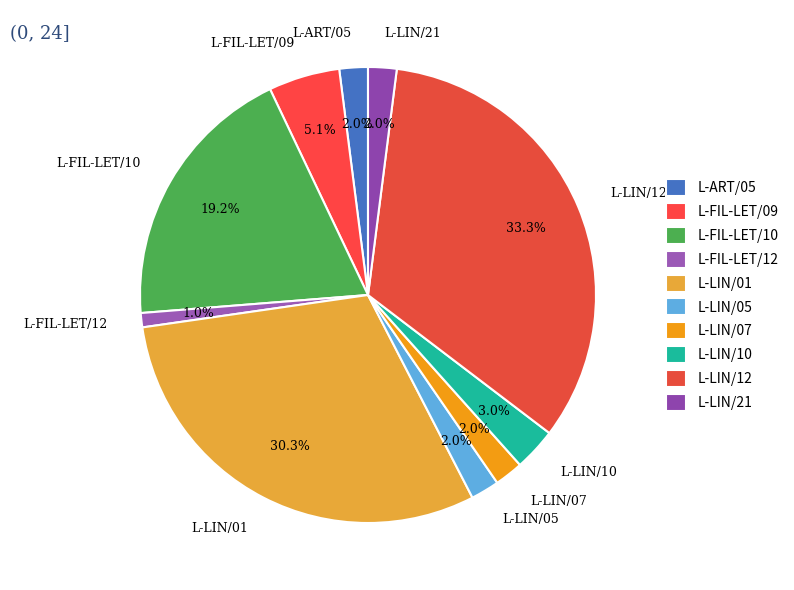

To the nearest percent, what is the combined percentage of L-ART/05 and L-LIN/21?

4%